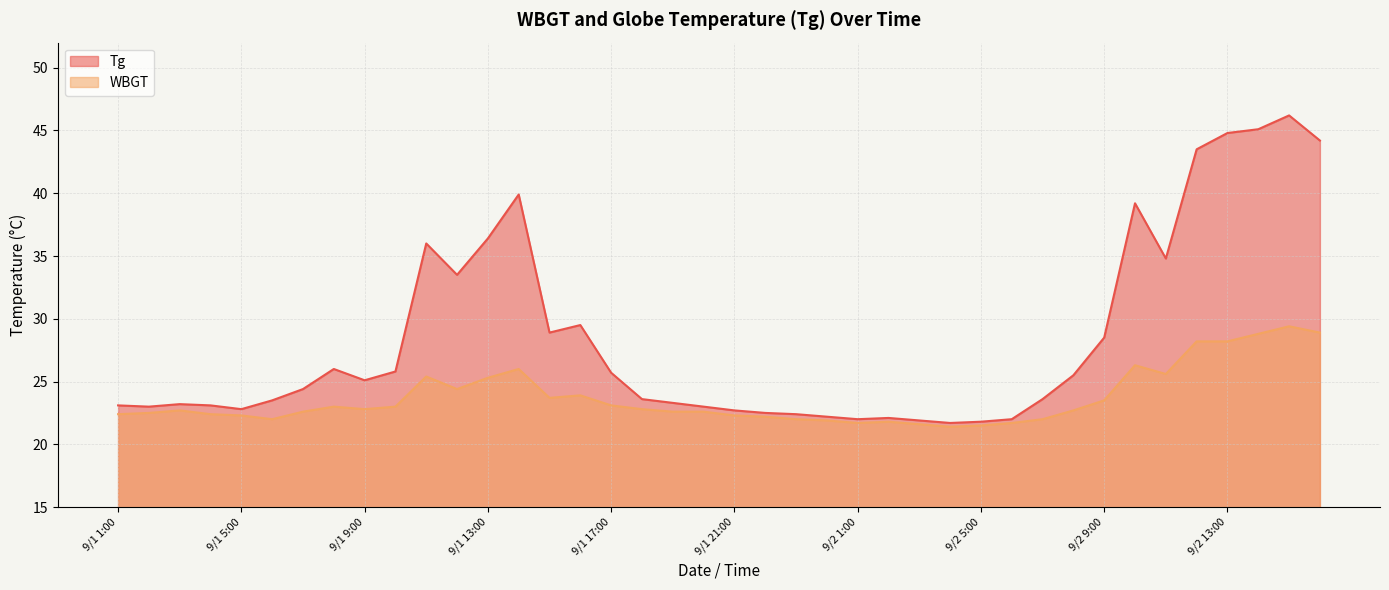

Rank the categories by Tg value from highest to lowest.

9/2 15:00, 9/2 14:00, 9/2 13:00, 9/2 16:00, 9/2 12:00, 9/1 14:00, 9/2 10:00, 9/1 13:00, 9/1 11:00, 9/2 11:00, 9/1 12:00, 9/1 16:00, 9/1 15:00, 9/2 9:00, 9/1 8:00, 9/1 10:00, 9/1 17:00, 9/2 8:00, 9/1 9:00, 9/1 7:00, 9/1 18:00, 9/2 7:00, 9/1 6:00, 9/1 19:00, 9/1 3:00, 9/1 1:00, 9/1 4:00, 9/1 2:00, 9/1 20:00, 9/1 5:00, 9/1 21:00, 9/1 22:00, 9/1 23:00, 9/1 24:00, 9/2 2:00, 9/2 1:00, 9/2 6:00, 9/2 3:00, 9/2 5:00, 9/2 4:00